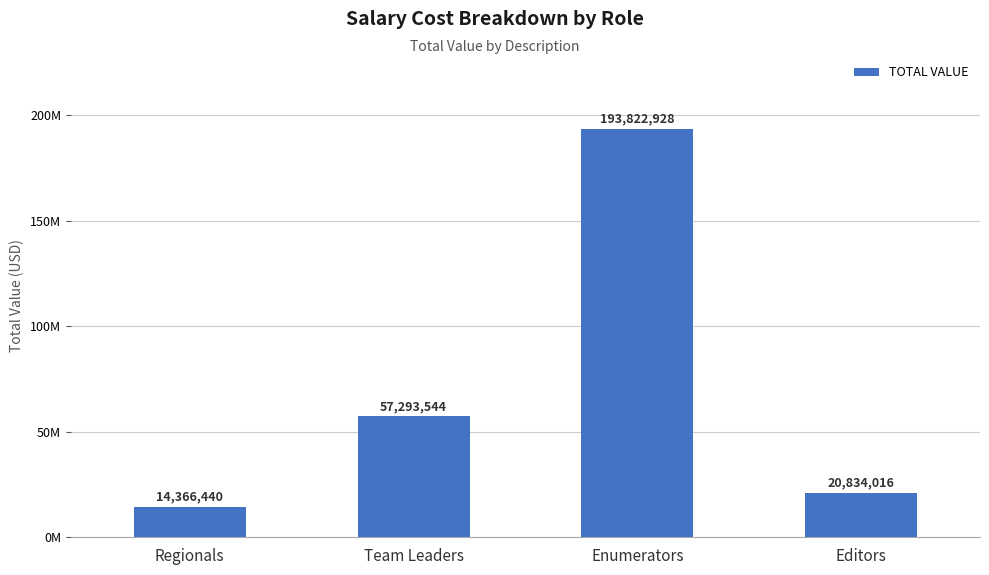

List the labels in order of value, smallest first.

Regionals, Editors, Team Leaders, Enumerators